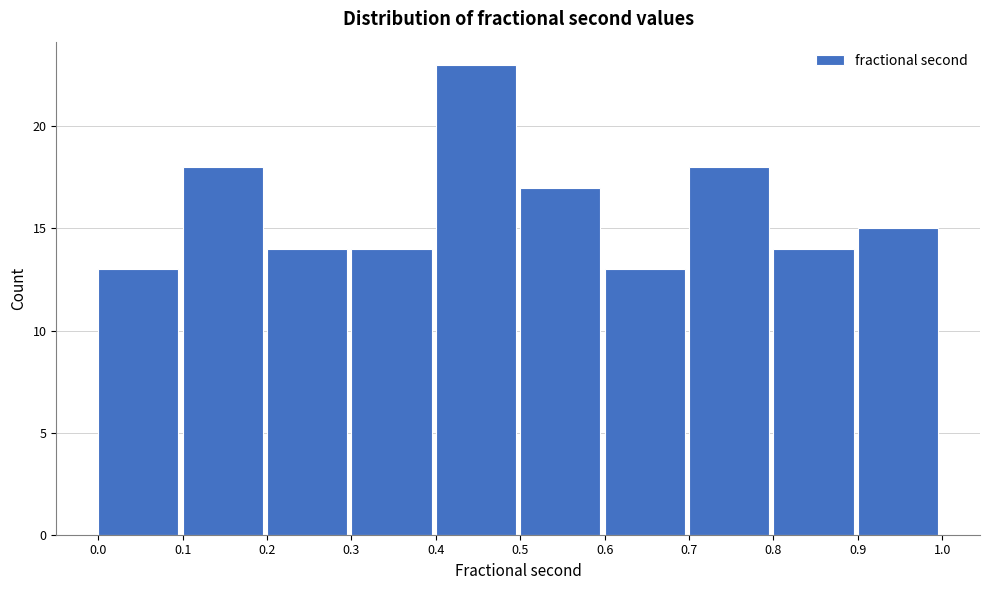

Reading left to right, transcribe this chart: for each bar, give the range it covers on the x-axis and its height. The values are not printed on the chart, so give them approximately, as read against the axis.

0.0 to 0.1: 13
0.1 to 0.2: 18
0.2 to 0.3: 14
0.3 to 0.4: 14
0.4 to 0.5: 23
0.5 to 0.6: 17
0.6 to 0.7: 13
0.7 to 0.8: 18
0.8 to 0.9: 14
0.9 to 1.0: 15